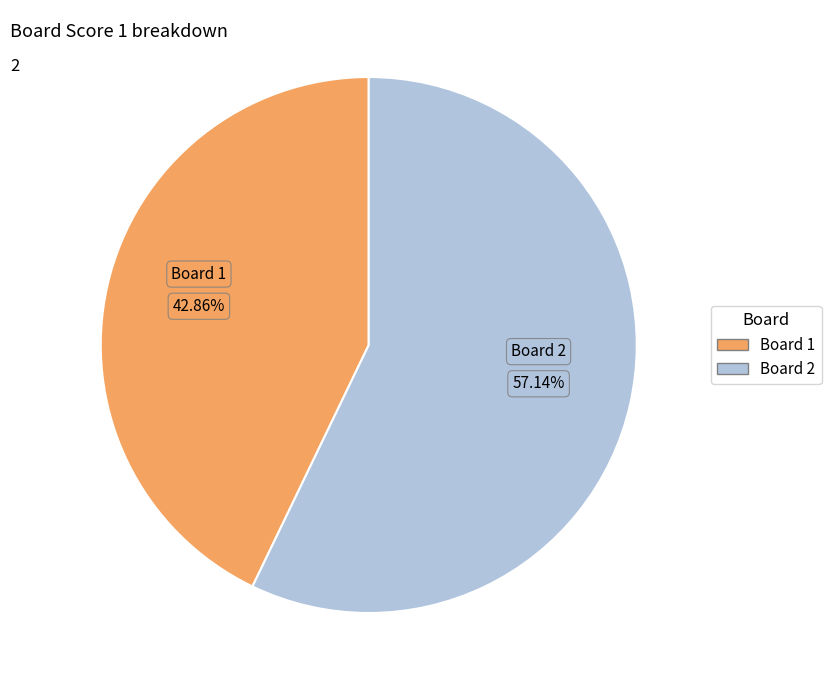

To the nearest percent, what is the combined percentage of Board 1 and Board 2?

100%